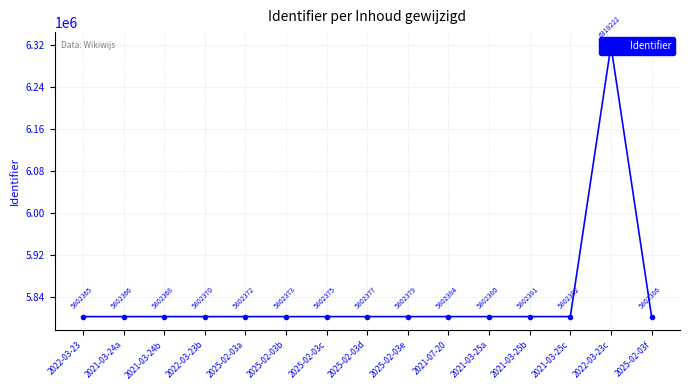

List the labels in order of value, smallest first.

2022-03-23, 2021-03-24a, 2021-03-24b, 2022-03-23b, 2025-02-03a, 2025-02-03b, 2025-02-03c, 2025-02-03d, 2025-02-03e, 2021-03-25a, 2021-03-25b, 2021-03-25c, 2021-07-20, 2025-02-03f, 2022-03-23c